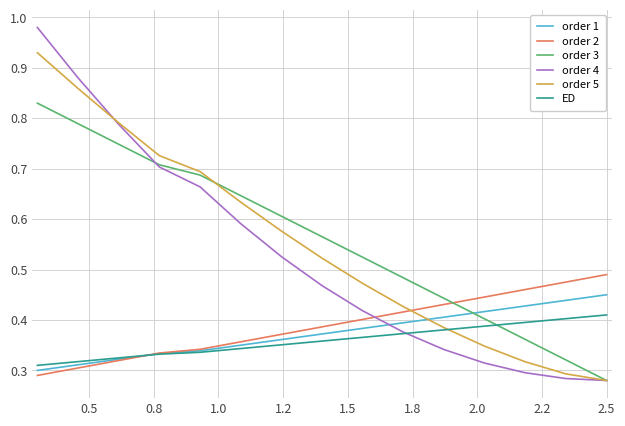

Rank the series by their maximum value, from lowest to highest.

ED, order 1, order 2, order 3, order 5, order 4